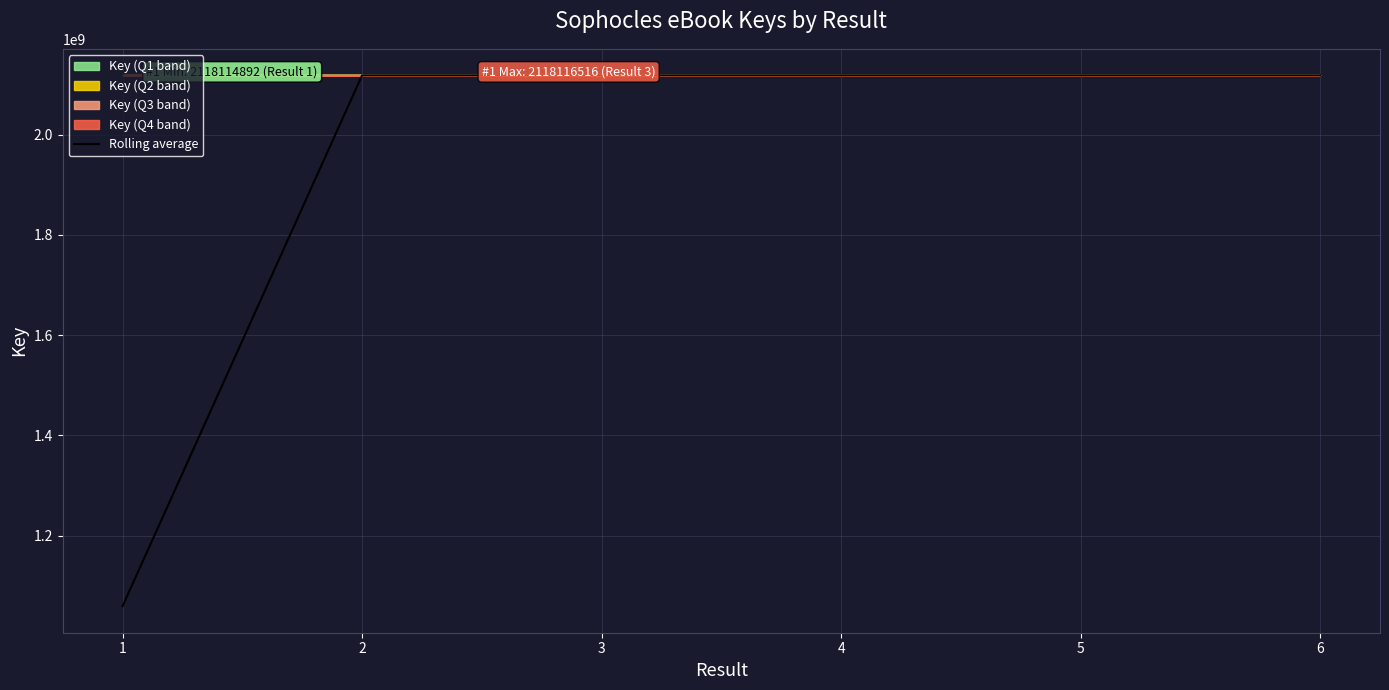

What is the maximum value for Rolling average?

2118116295.5